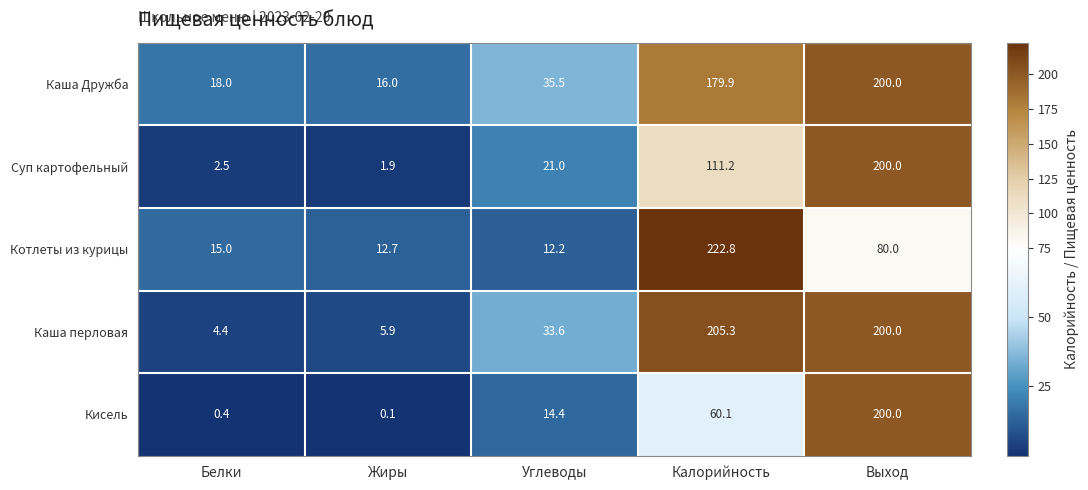

How many series are shown in this chart?

5